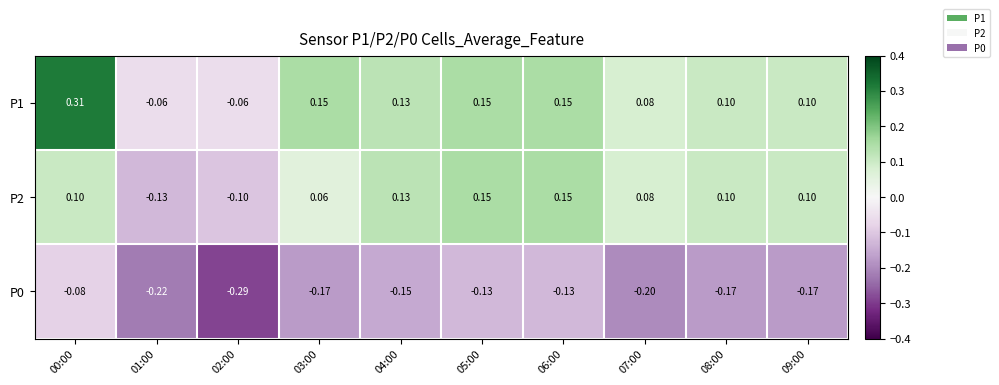

List the series in order of their peak value, lowest first.

P0, P2, P1